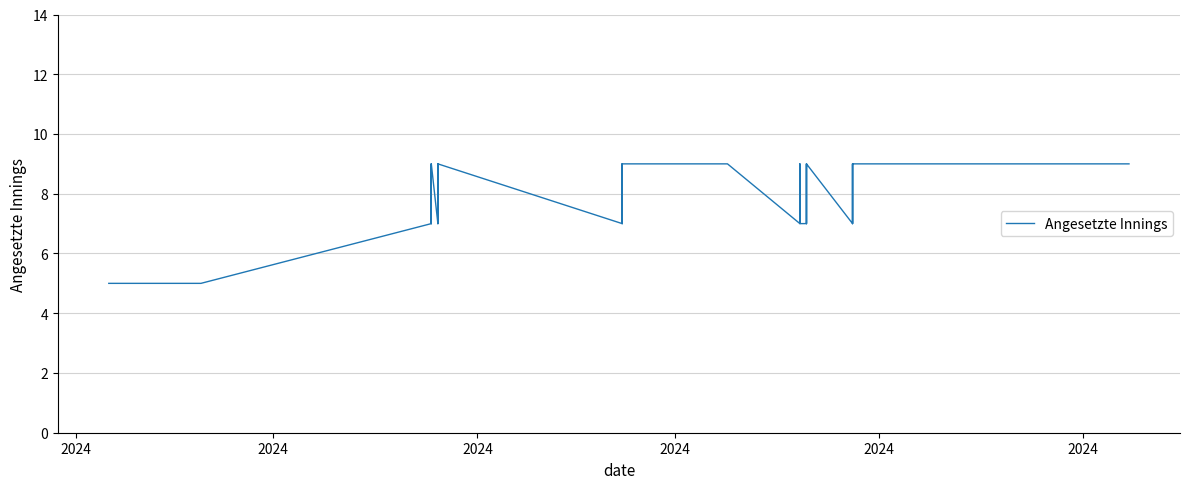

Reading left to right, what are all the values shown in this chart?

5	5	5	5	5	5	5	5	5	7	9	7	9	7	9	7	9	7	9	7	9	9	7	9	7	7	9	7	9	7	9	7	9	9	9	9	9	9	9	9